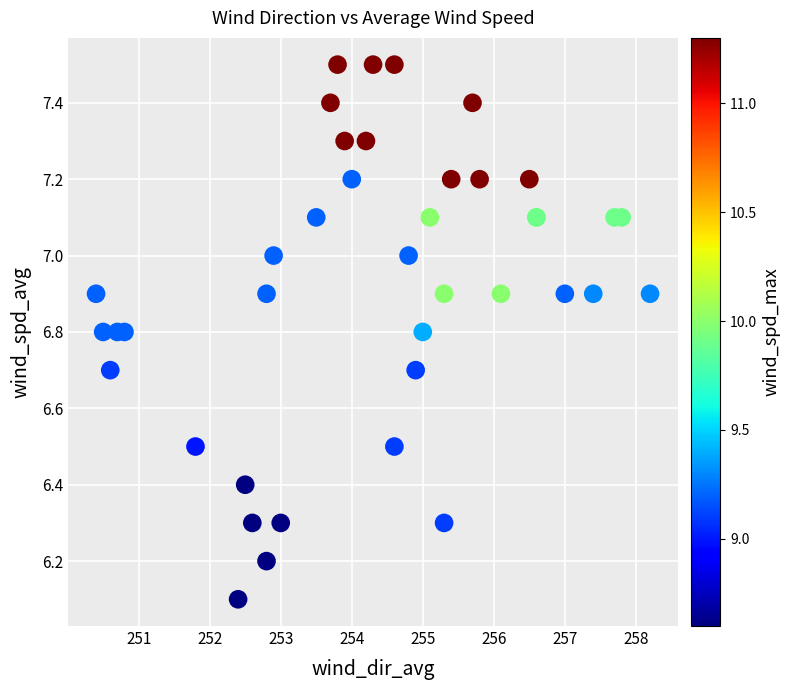

What Y value in the scatter plot is closest to 6?

6.1